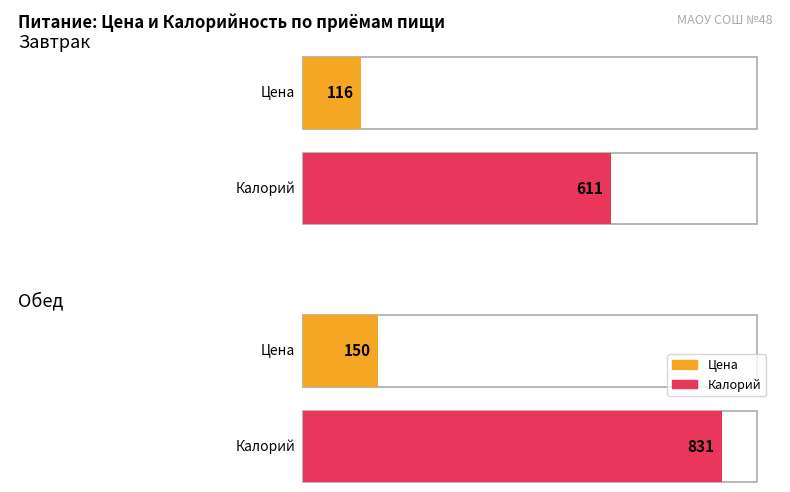

Reading left to right, extract all data points from this chart.

Цена: Завтрак=116	Обед=150
Калорий: Завтрак=611	Обед=831